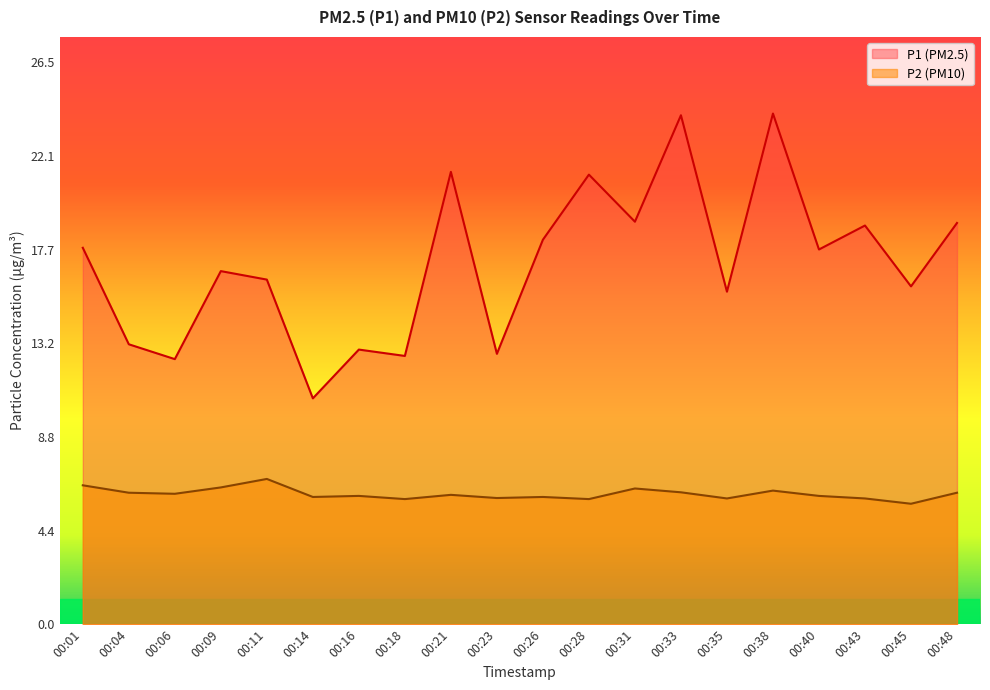

List the series in order of their overall mean, lowest first.

P2 (PM10), P1 (PM2.5)